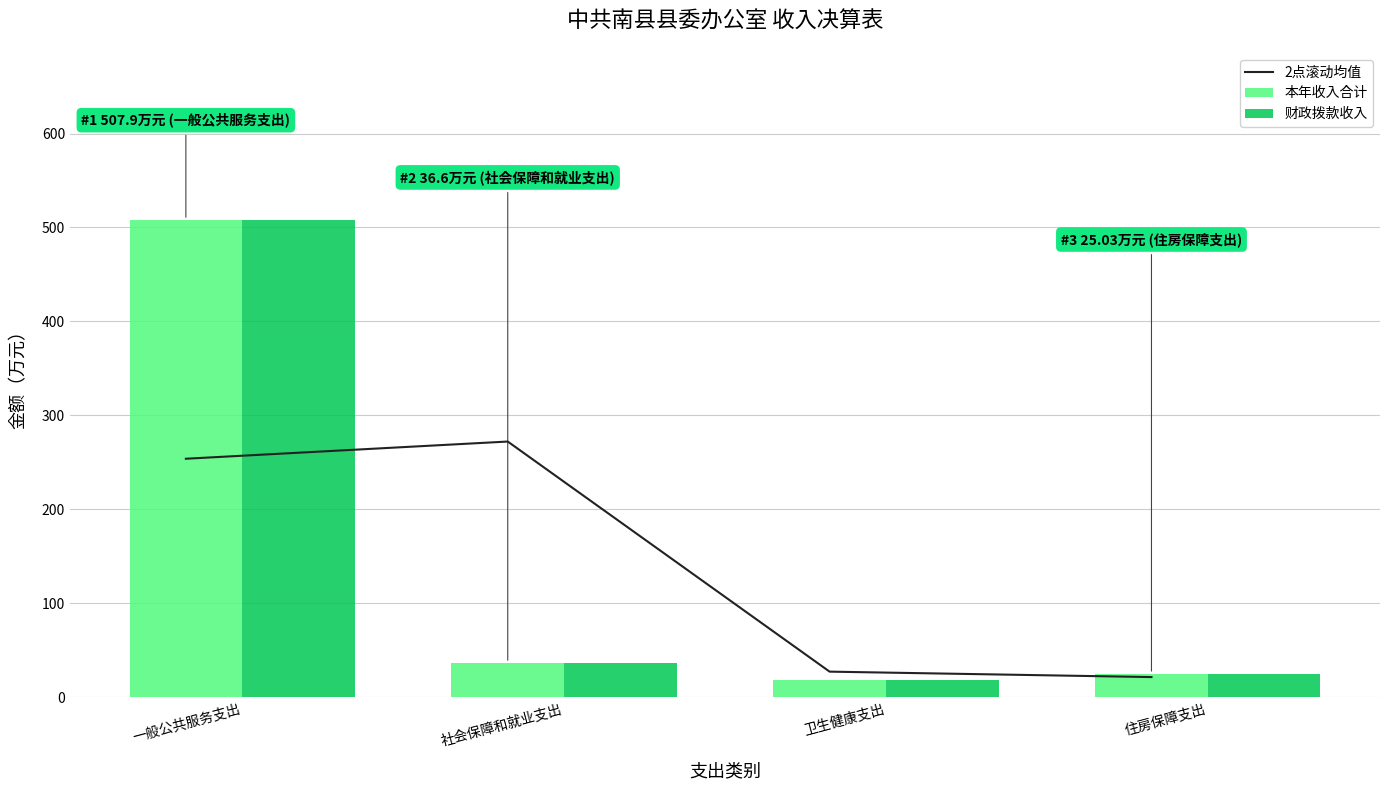

At which label does 本年收入合计 reach its minimum?

卫生健康支出